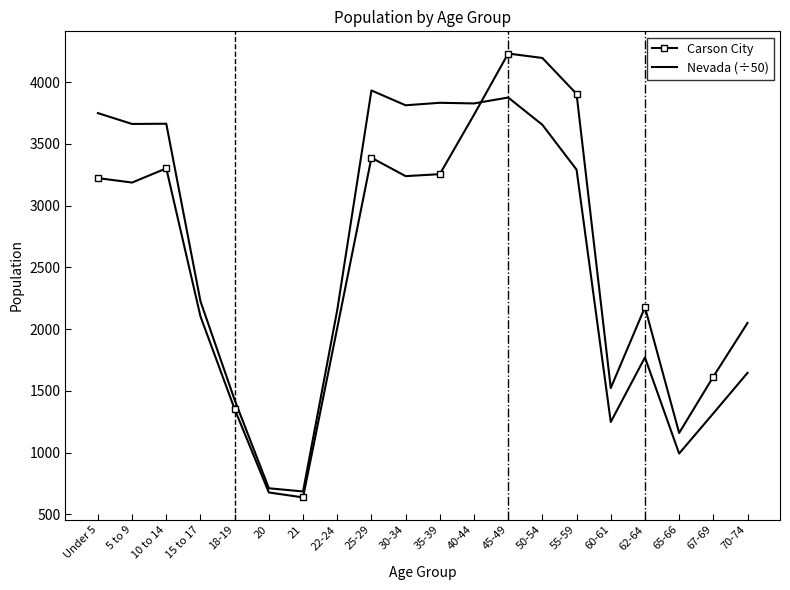

List the series in order of their peak value, lowest first.

Nevada (÷50), Carson City